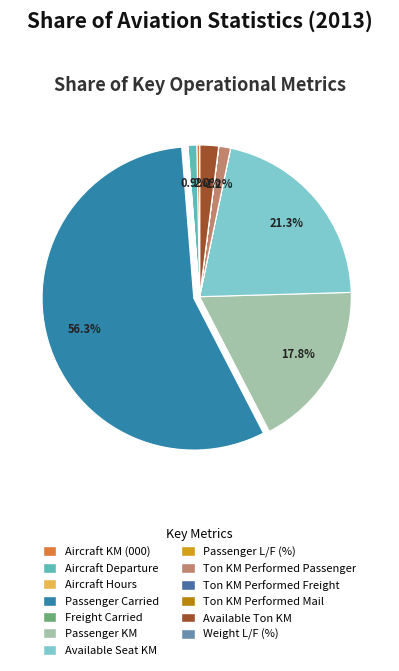

What is the change in value from Passenger KM to Passenger L/F (%)?

-1083279